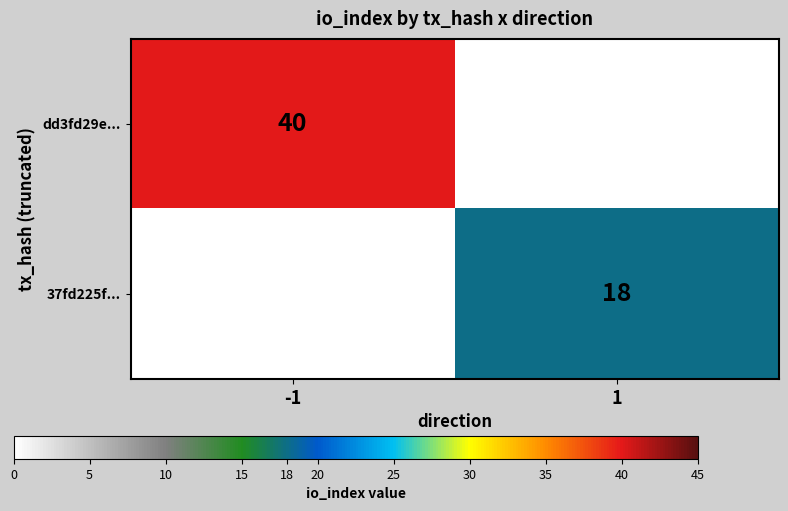

How many series are shown in this chart?

2